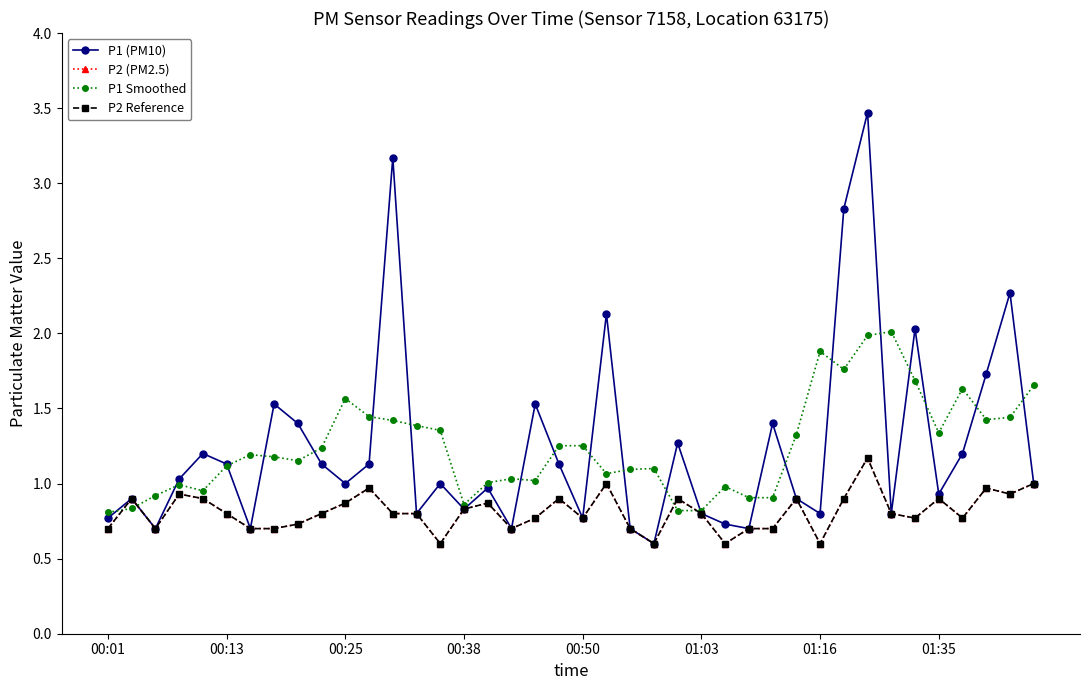

Does the chart have visible grid lines?

No